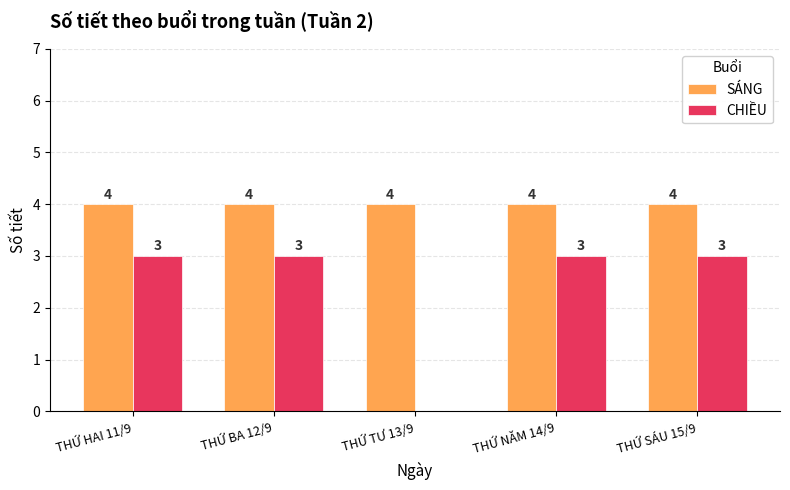

How many data points does each series have?

5